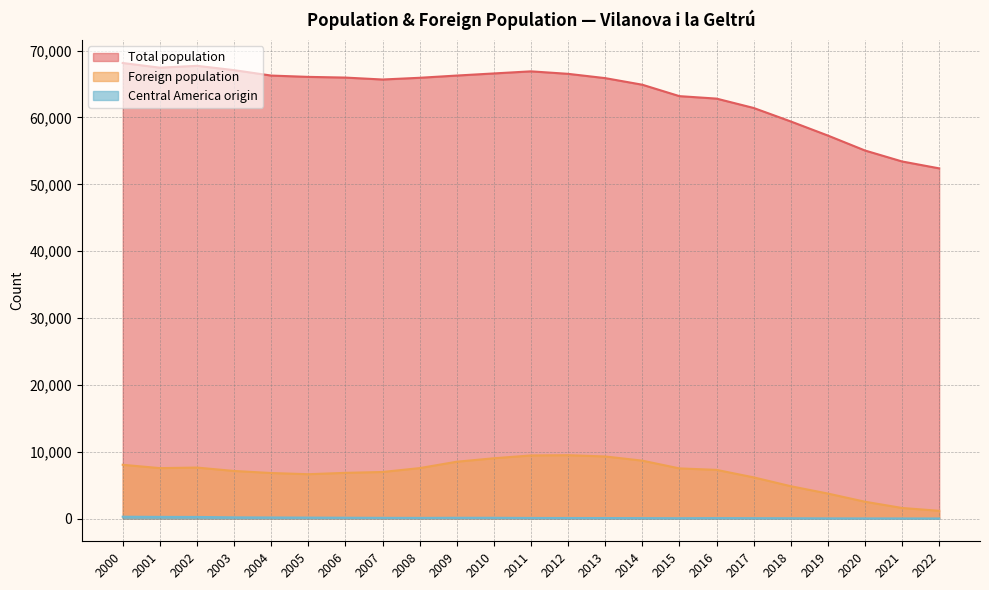

What is the minimum value for Total population?

52389